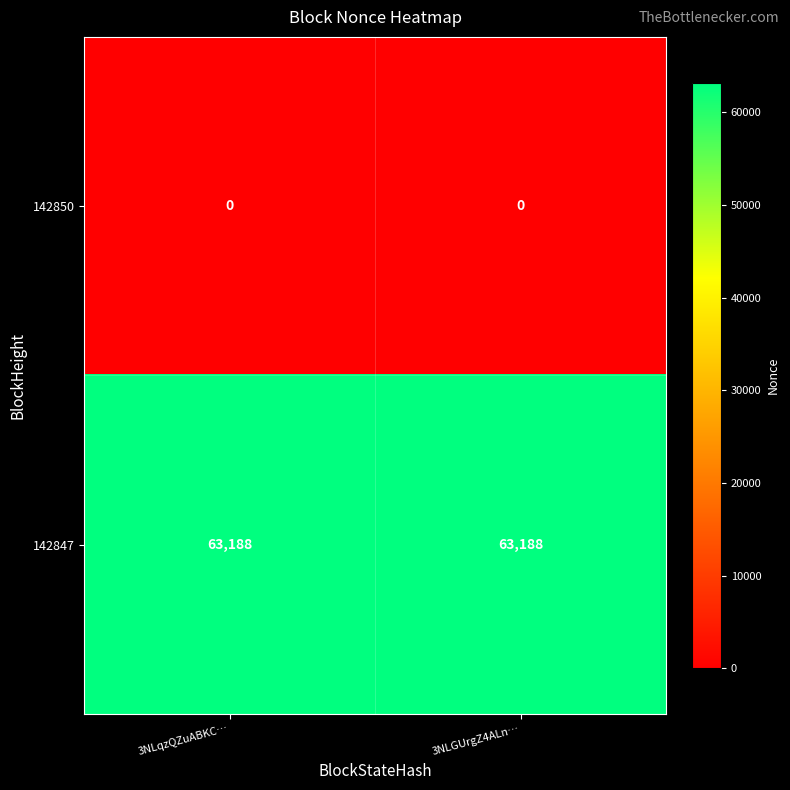

Which series has the largest total across all categories?

142847